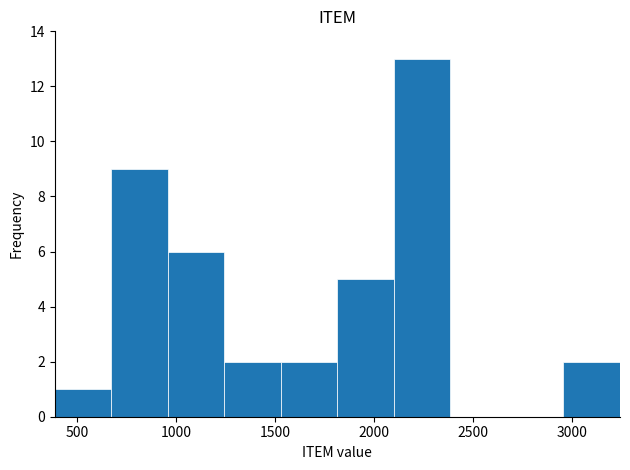

Reading left to right, transcribe this chart: for each bar, give the range it covers on the x-axis and its height. Neither the bar edges nor the heights are printed on the chart, so give them approximately, as read against the axes.

400 to 650: 1
650 to 950: 9
950 to 1250: 6
1250 to 1550: 2
1550 to 1800: 2
1800 to 2100: 5
2100 to 2400: 13
2400 to 2650: 0
2650 to 2950: 0
2950 to 3250: 2